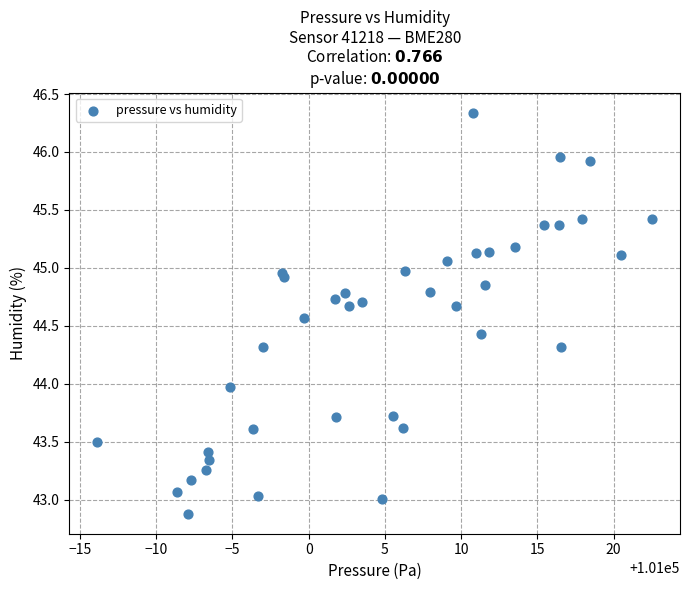

What is the range of Y values (max minus min)?

3.5